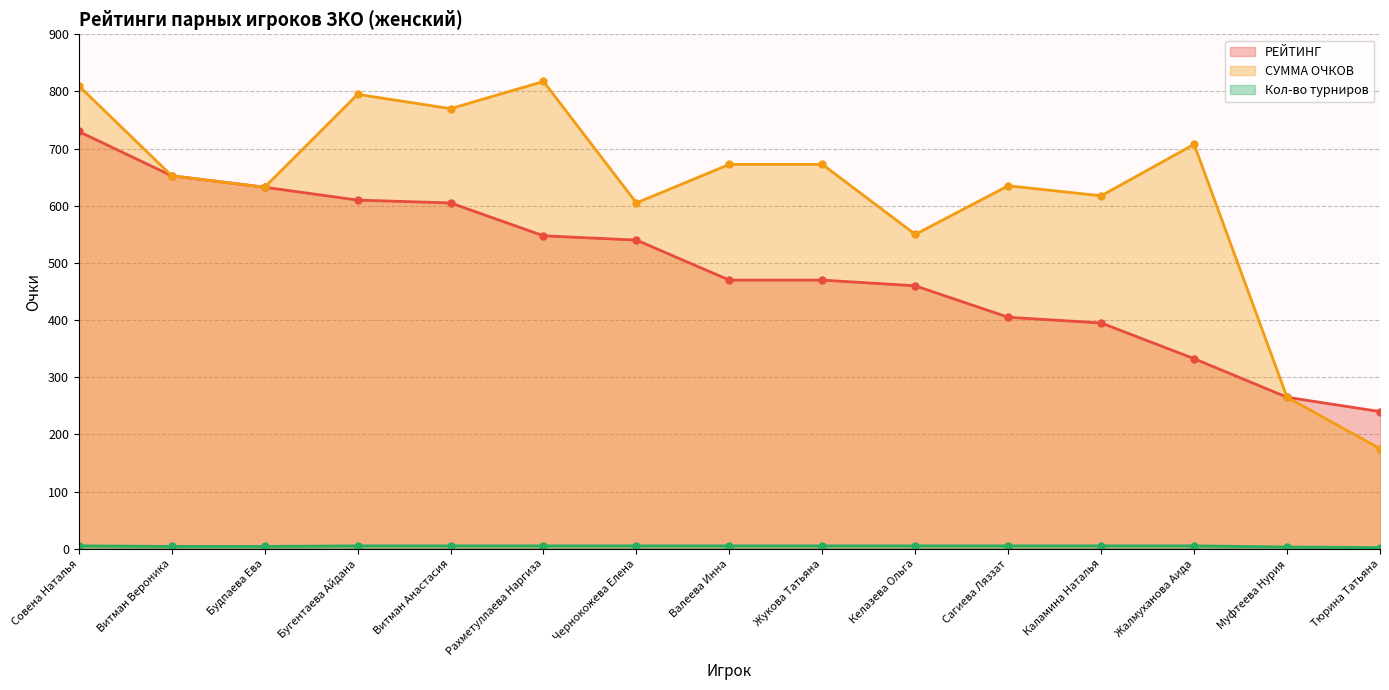

Between Витман Анастасия and Чернокожева Елена, which series saw the biggest shift?

СУММА ОЧКОВ